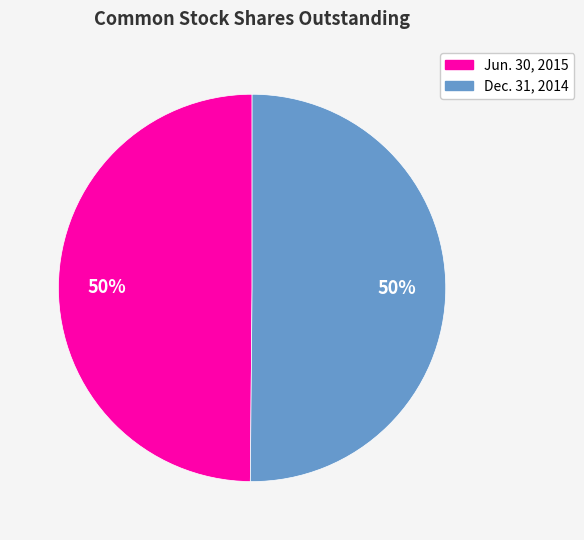

What is the ratio of the value at Jun. 30, 2015 to the value at Dec. 31, 2014?

1.0